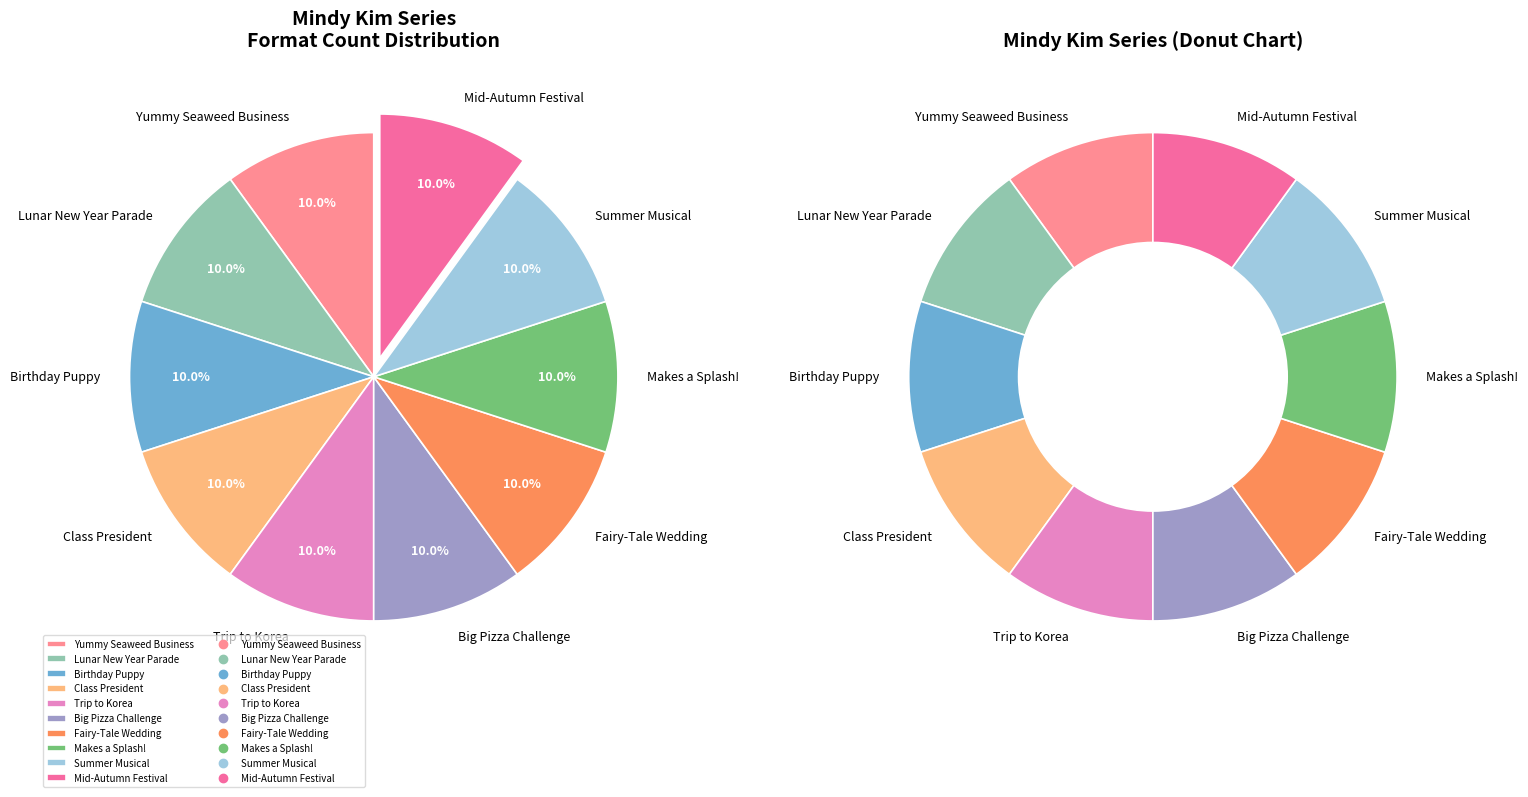

What is the ratio of the value at Mindy Kim and the Fairy-Tale Wedding to the value at Mindy Kim and the Trip to Korea?

1.0